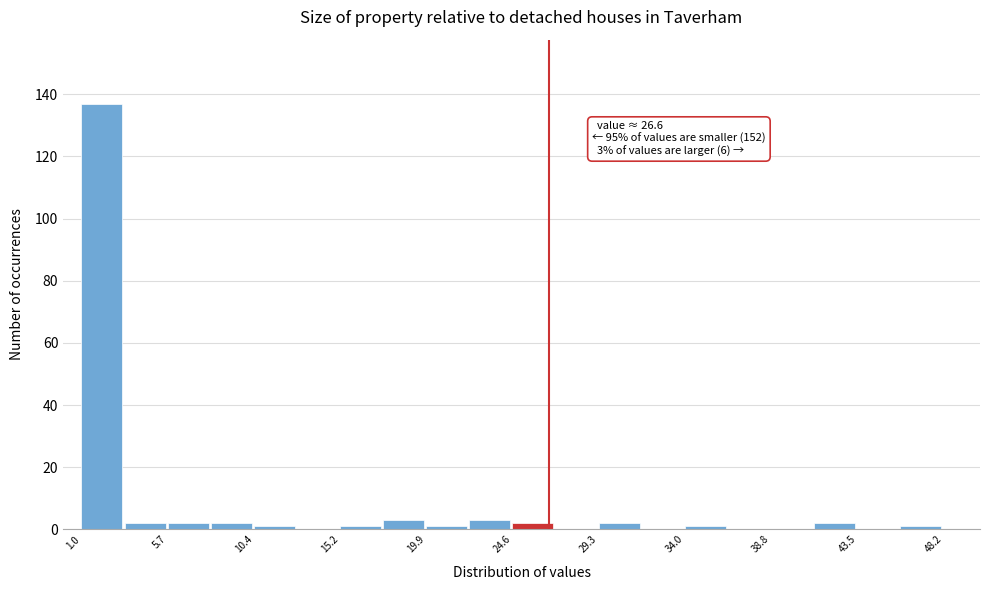

Over which range of the x-axis is the bar tallest?

1.0 to 3.5